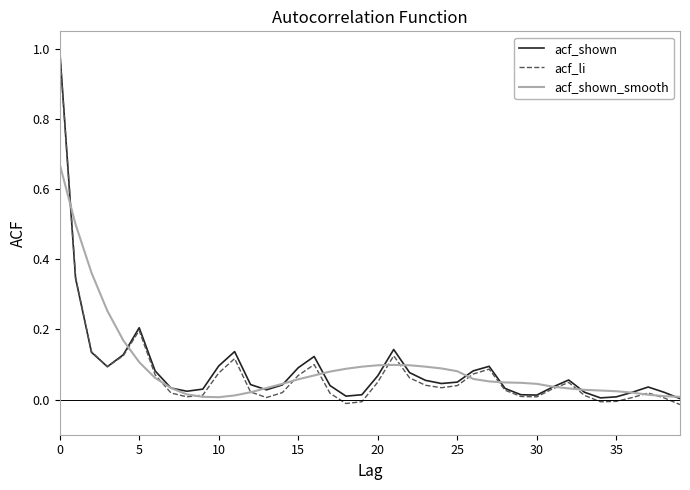

Which series has the widest spread of values?

acf_li